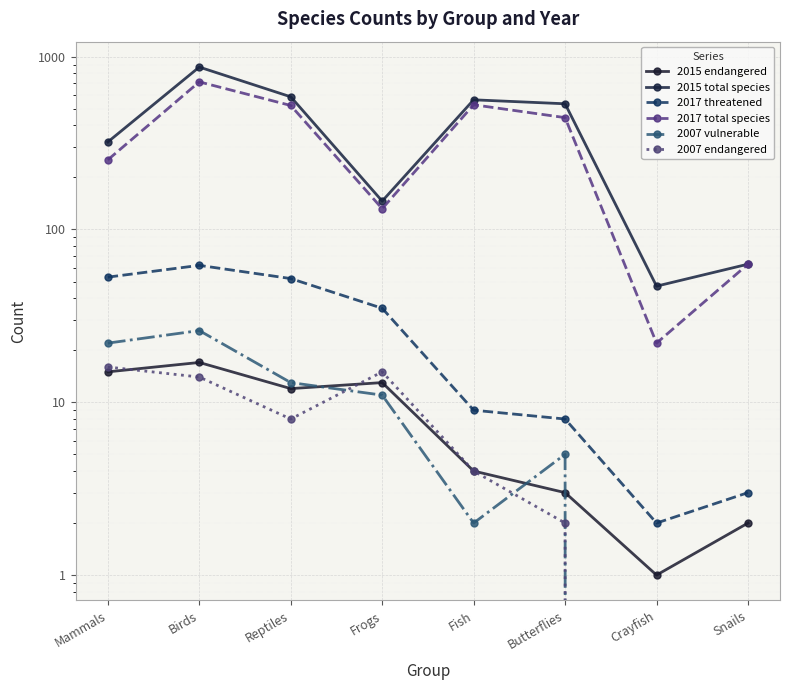

Reading left to right, extract all data points from this chart.

2015 endangered: Mammals=15	Birds=17	Reptiles=12	Frogs=13	Fish=4	Butterflies=3	Crayfish=1	Snails=2
2015 total species: Mammals=321	Birds=871	Reptiles=586	Frogs=146	Fish=563	Butterflies=534	Crayfish=47	Snails=63
2017 threatened: Mammals=53	Birds=62	Reptiles=52	Frogs=35	Fish=9	Butterflies=8	Crayfish=2	Snails=3
2017 total species: Mammals=253	Birds=715	Reptiles=522	Frogs=132	Fish=527	Butterflies=444	Crayfish=22	Snails=63
2007 vulnerable: Mammals=22	Birds=26	Reptiles=13	Frogs=11	Fish=2	Butterflies=5	Crayfish=0	Snails=0
2007 endangered: Mammals=16	Birds=14	Reptiles=8	Frogs=15	Fish=4	Butterflies=2	Crayfish=0	Snails=0